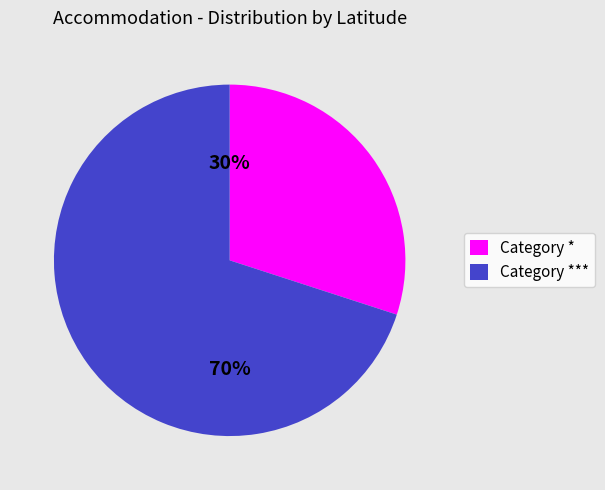

To the nearest percent, what is the difference between the largest and smallest slice percentages?

40%